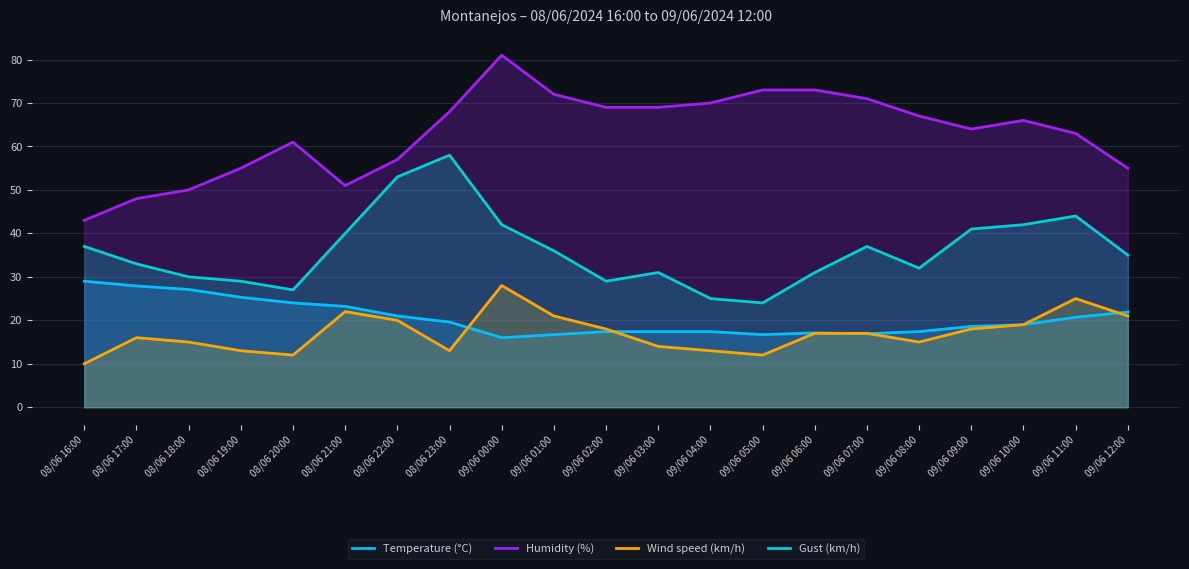

List the labels in order of Humidity (%) value, largest first.

09/06 00:00, 09/06 05:00, 09/06 06:00, 09/06 01:00, 09/06 07:00, 09/06 04:00, 09/06 02:00, 09/06 03:00, 08/06 23:00, 09/06 08:00, 09/06 10:00, 09/06 09:00, 09/06 11:00, 08/06 20:00, 08/06 22:00, 08/06 19:00, 09/06 12:00, 08/06 21:00, 08/06 18:00, 08/06 17:00, 08/06 16:00